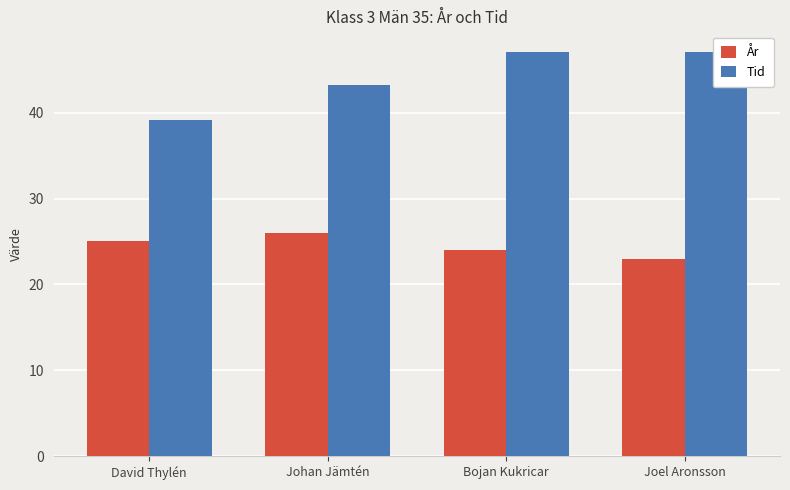

Rank the categories by Tid value from highest to lowest.

Joel Aronsson, Bojan Kukricar, Johan Jämtén, David Thylén